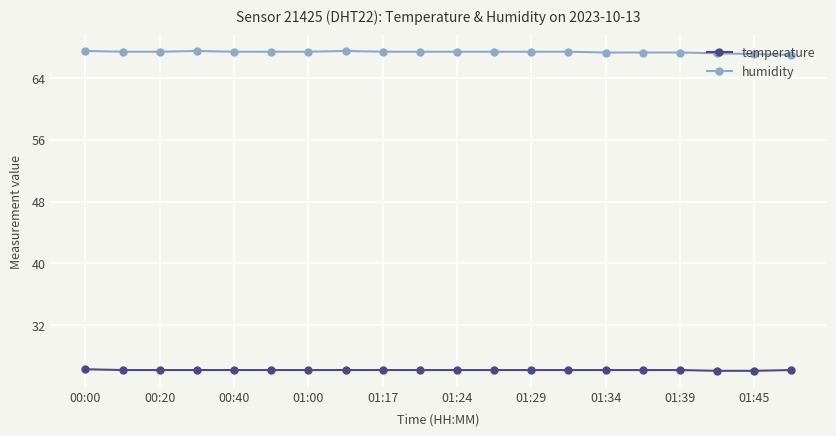

What is the difference between the second highest and second lowest values in the humidity series?

0.4